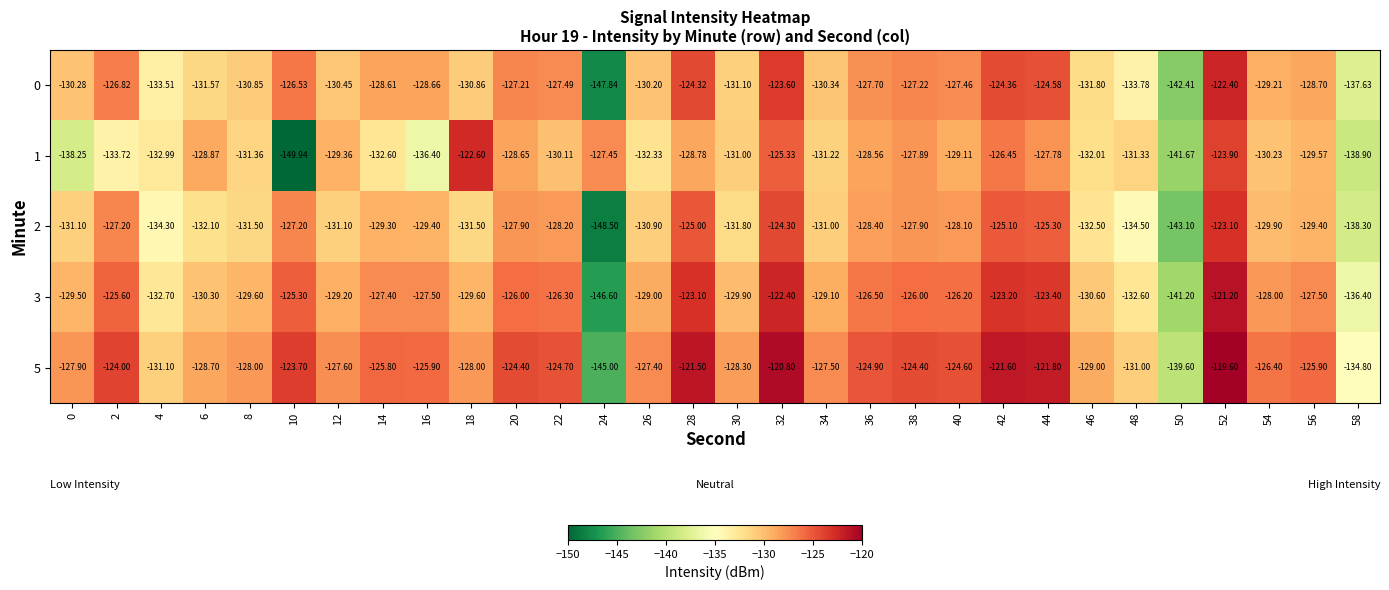

Which series changed the most between 6 and 26?

1